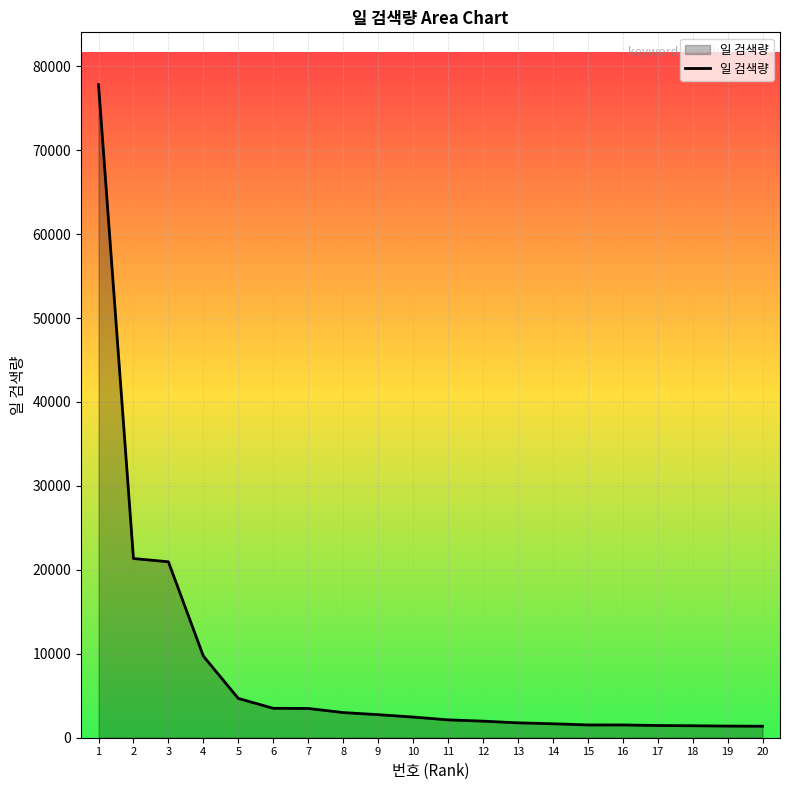

What is the greatest value displayed?

77807